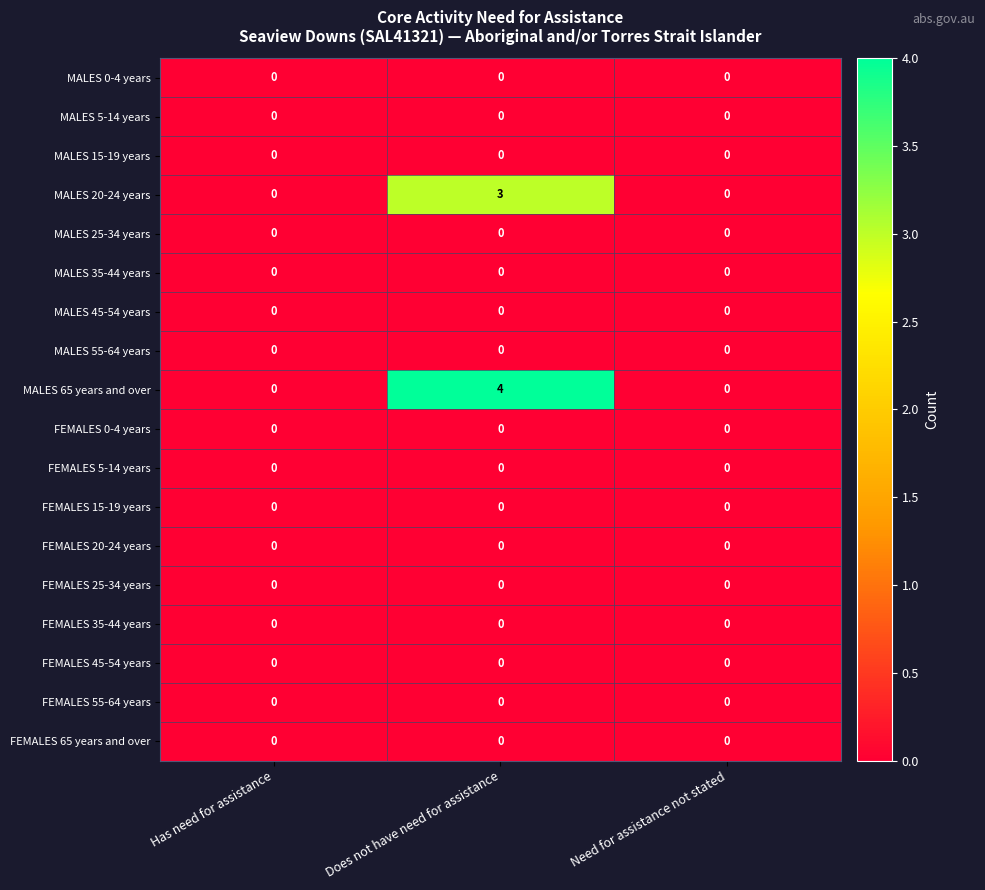

True or false: MALES 65 years and over has a value of 2 at Need for assistance not stated.

False